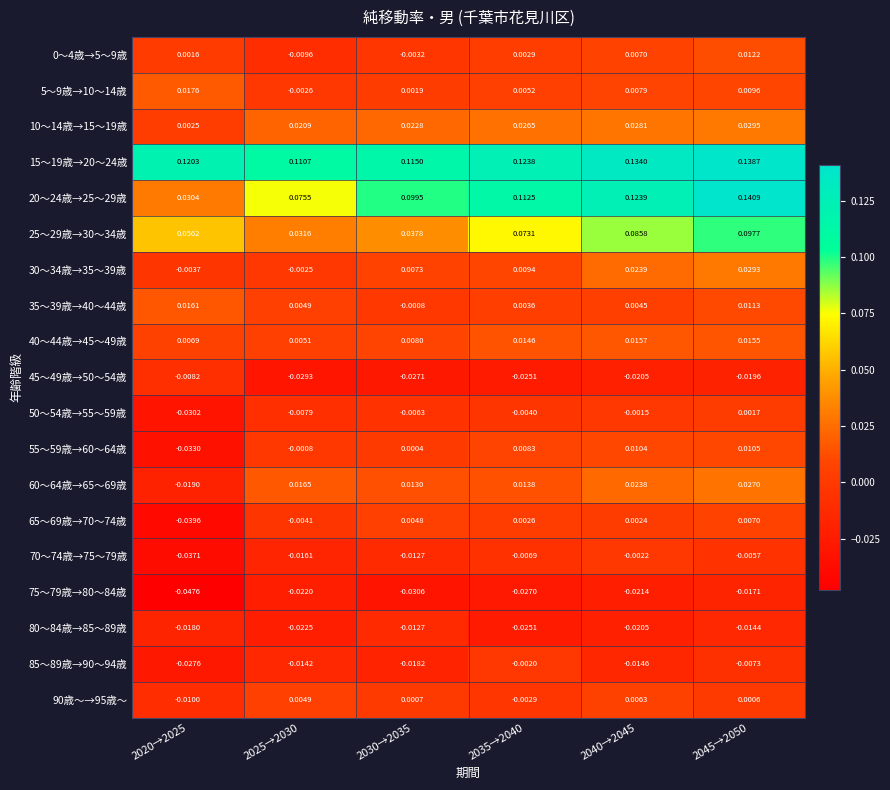

Which label corresponds to the smallest value in the chart?

2020→2025